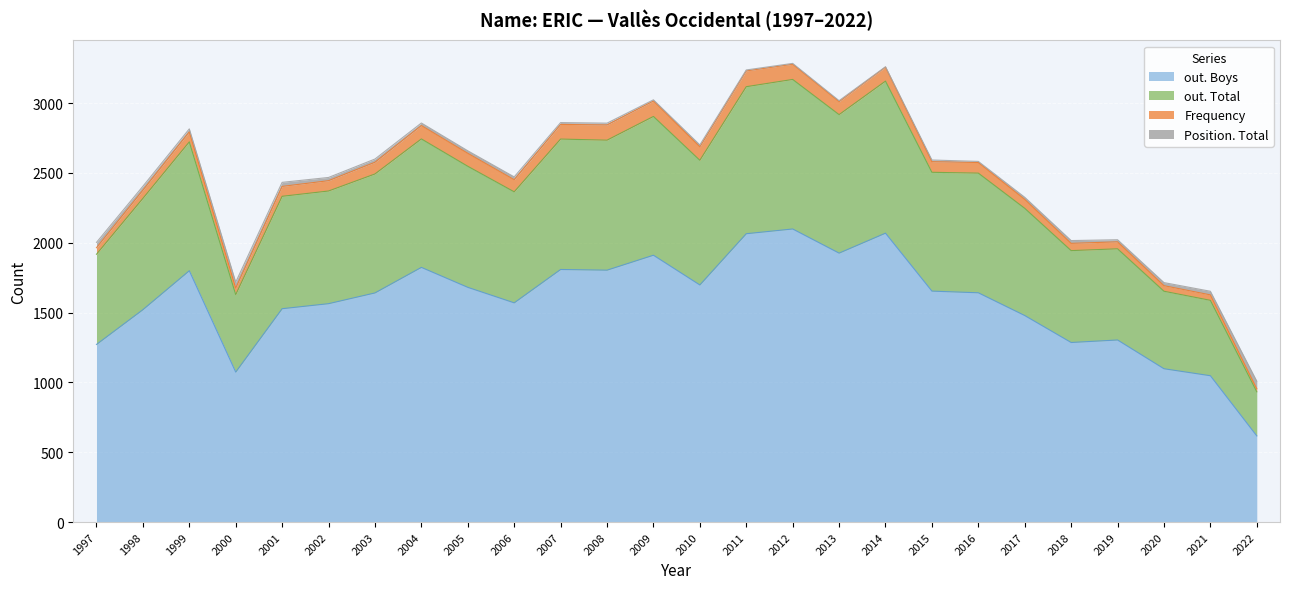

What are all the series names shown in the legend?

out. Boys, out. Total, Frequency, Position. Total